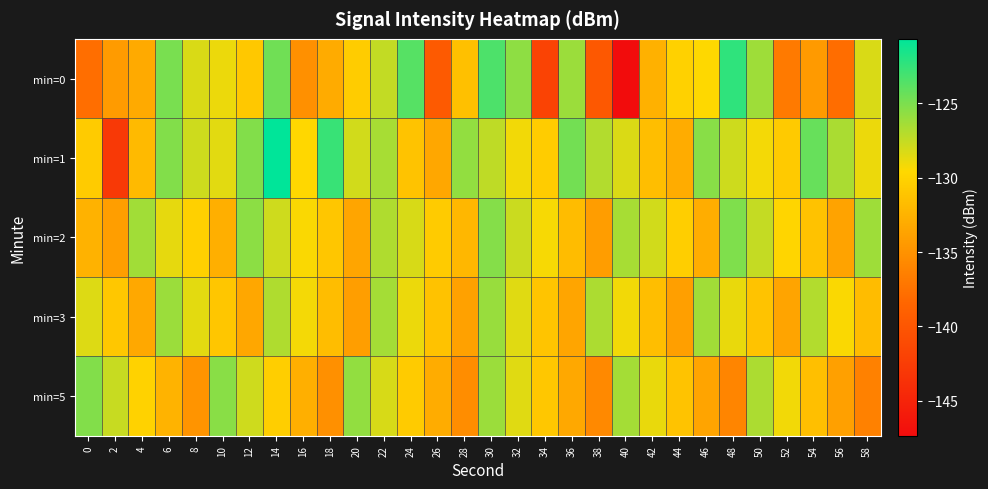

How many series are shown in this chart?

5